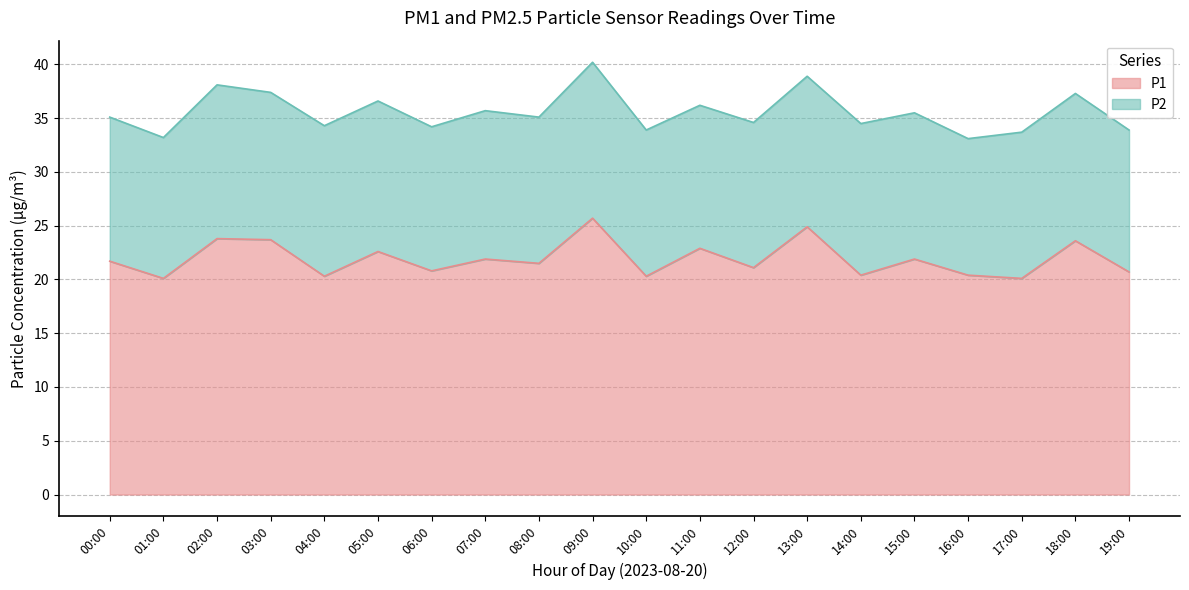

Which category has the highest value across all series?

09:00